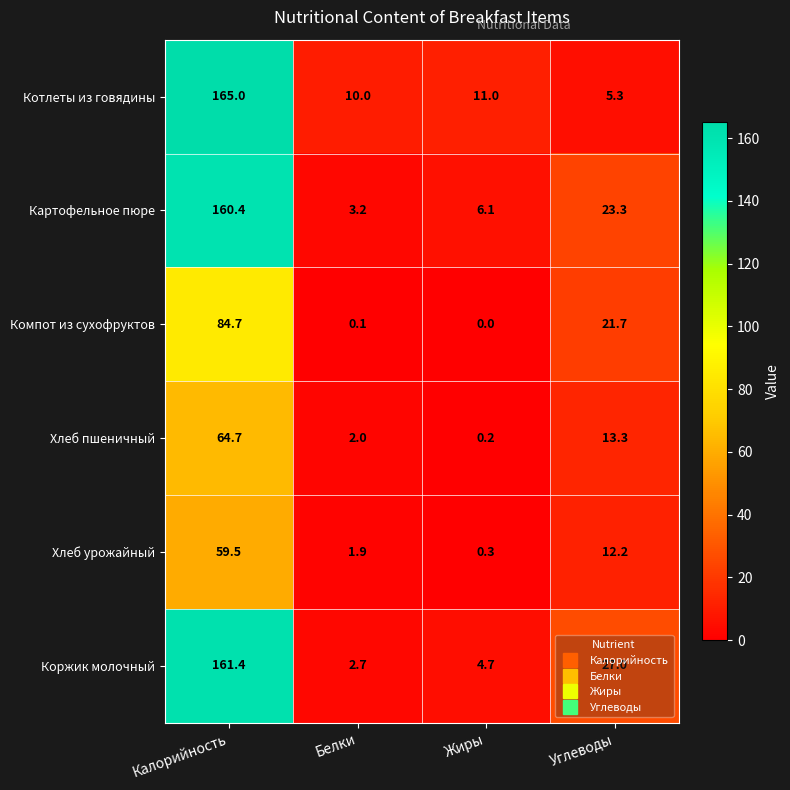

Is the value of Компот из сухофруктов at Калорийность greater than the value of Картофельное пюре at Жиры?

Yes